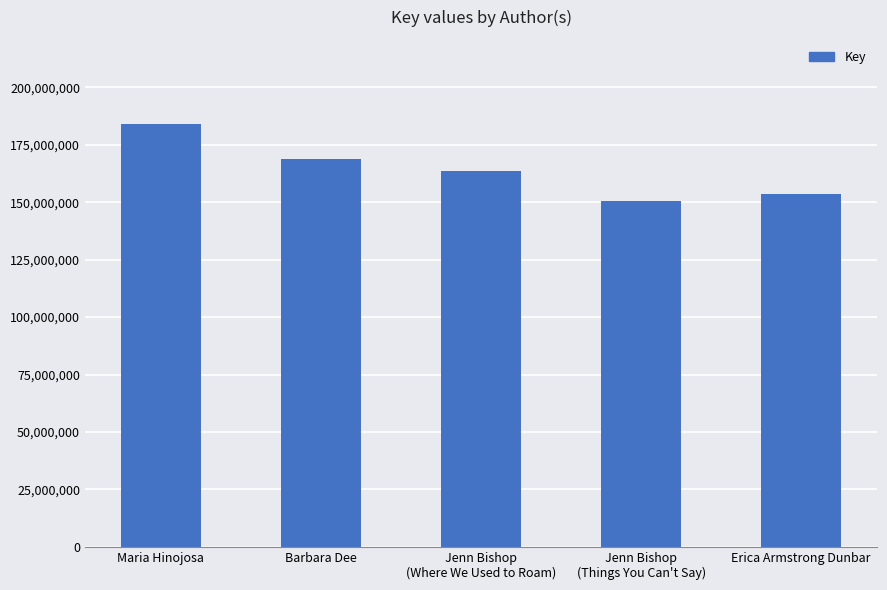

What is the label of the 3rd bar from the left?

Jenn Bishop
(Where We Used to Roam)